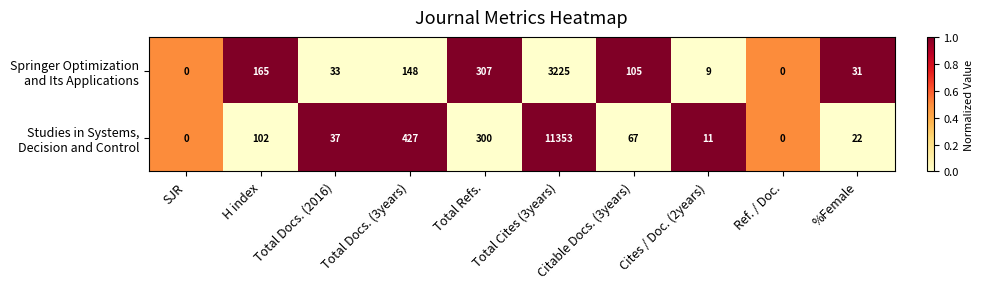

At which category does the chart reach its peak across all series?

Total Cites (3years)